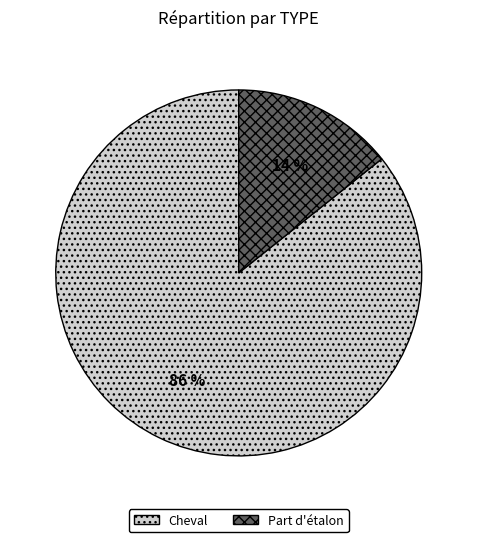

Is the sum of Part d'étalon and Cheval greater than half?

Yes